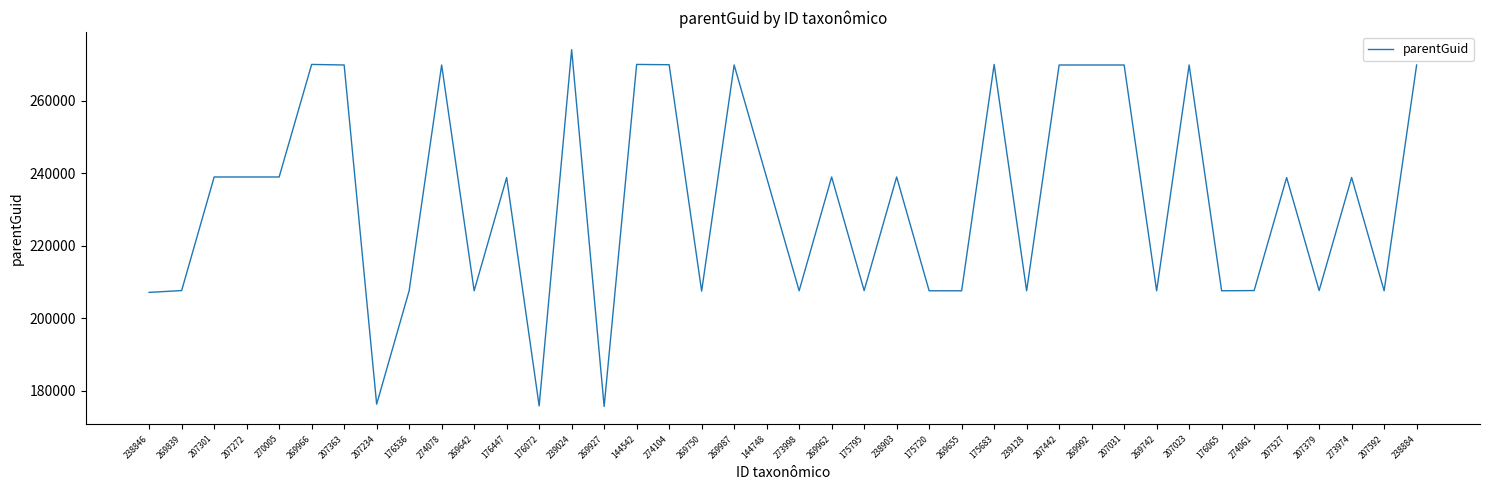

The value at 238884 is 269845. True or false?

True